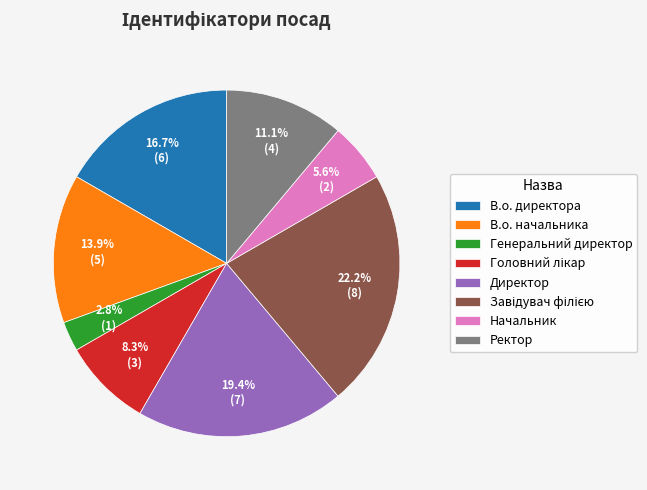

Does any single category account for the majority?

No